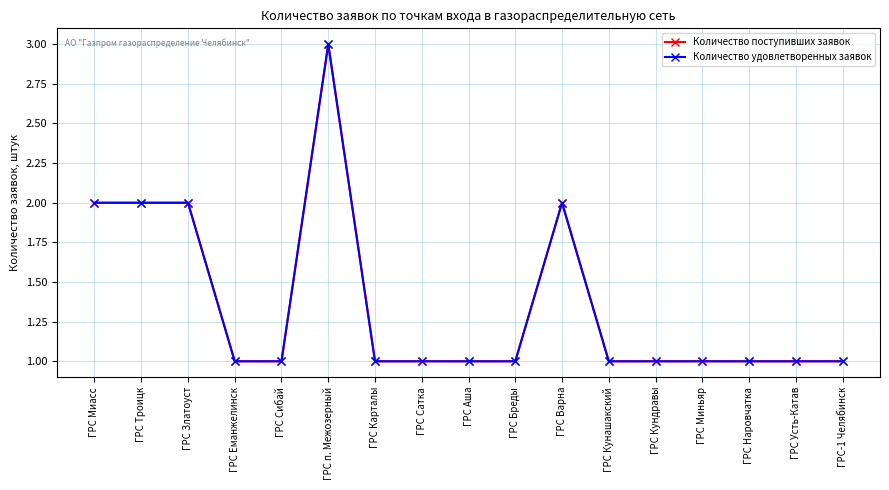

The value of Количество удовлетворенных заявок at ГРС Кундравы is 1. True or false?

True